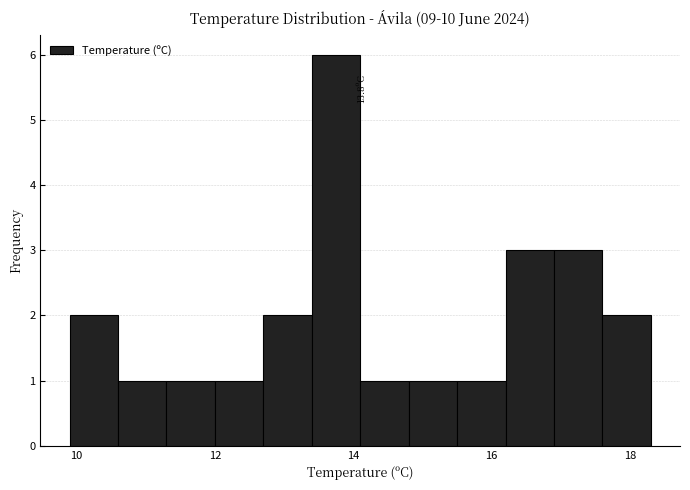

Read against the x-axis, roughly where is the centre of the tallest bar?

13.8